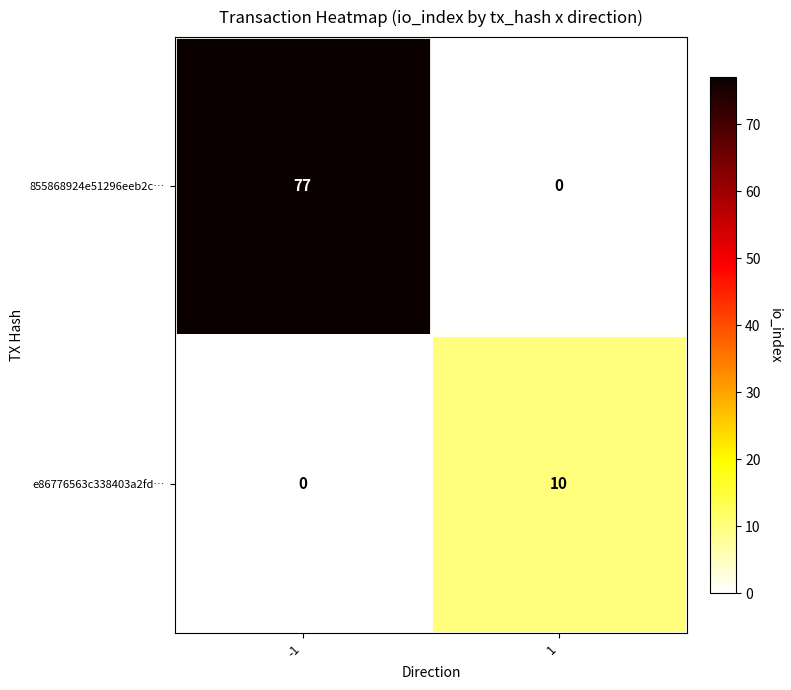

Which series has the largest range (max minus min)?

855868924e51296eeb2c…